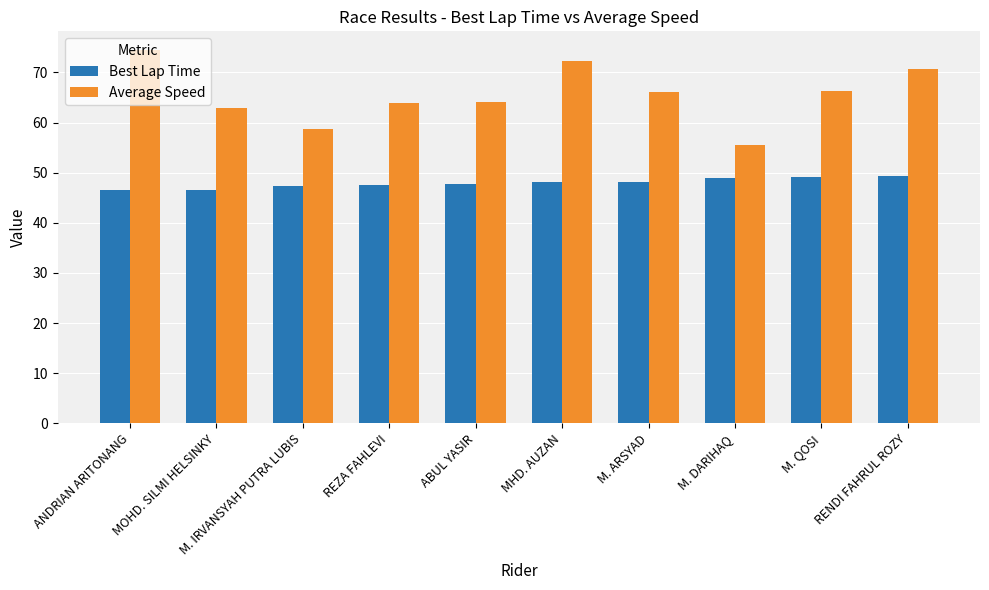

How many data points does each series have?

10